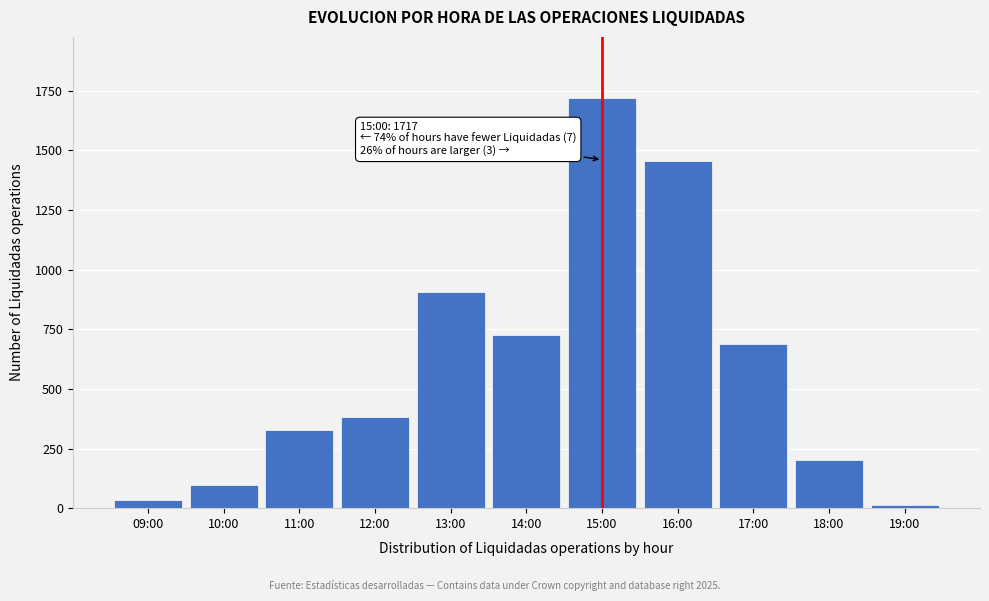

Reading left to right, extract all data points from this chart.

09:00=33.6	10:00=95.3	11:00=328.9	12:00=382.6	13:00=907.4	14:00=724.0	15:00=1717.5	16:00=1453.0	17:00=687.1	18:00=203.1	19:00=13.3